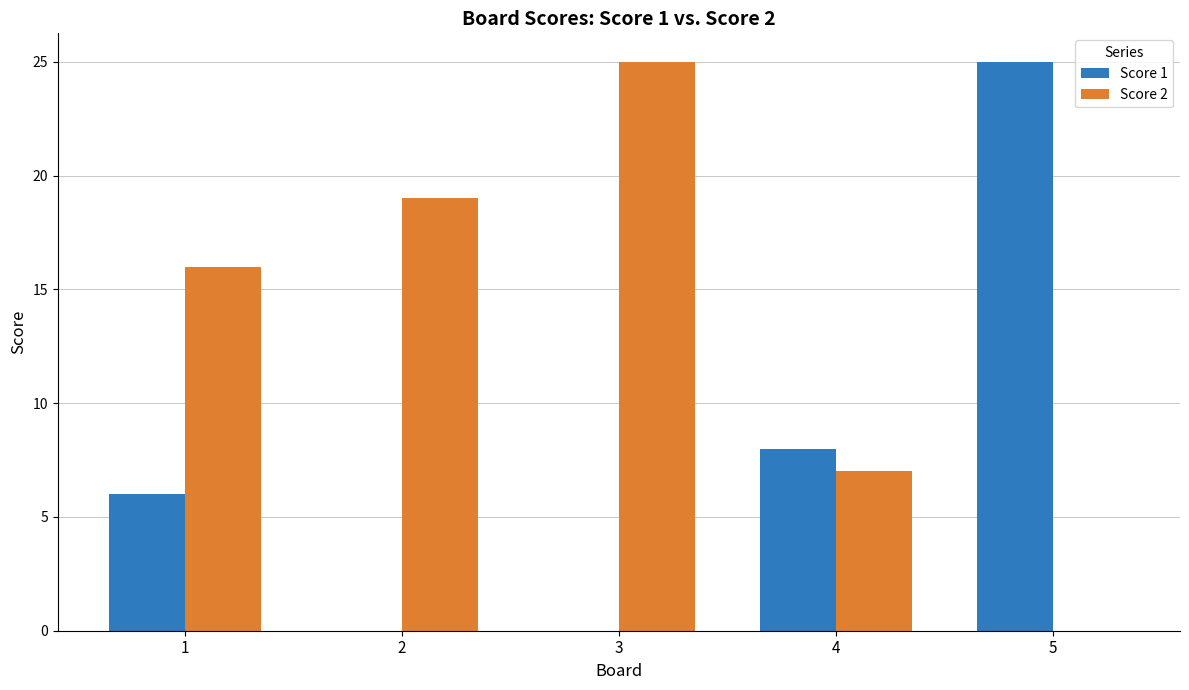

Is it true that Score 1 equals 2 at 1?

False